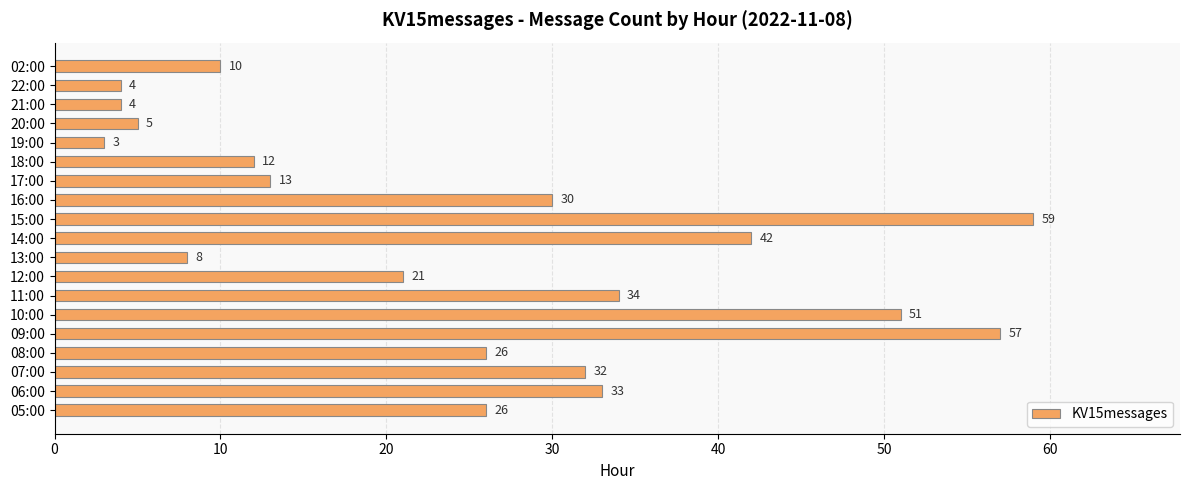

How many series are shown in this chart?

1